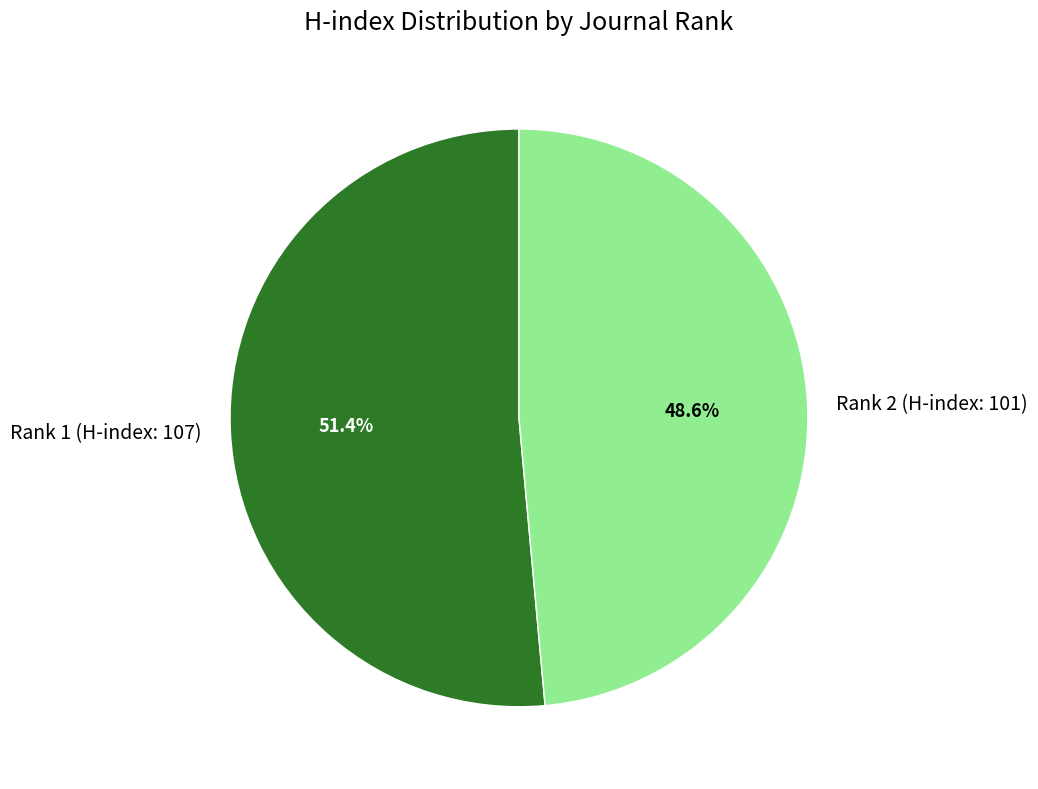

Is there a majority slice in this chart?

Yes